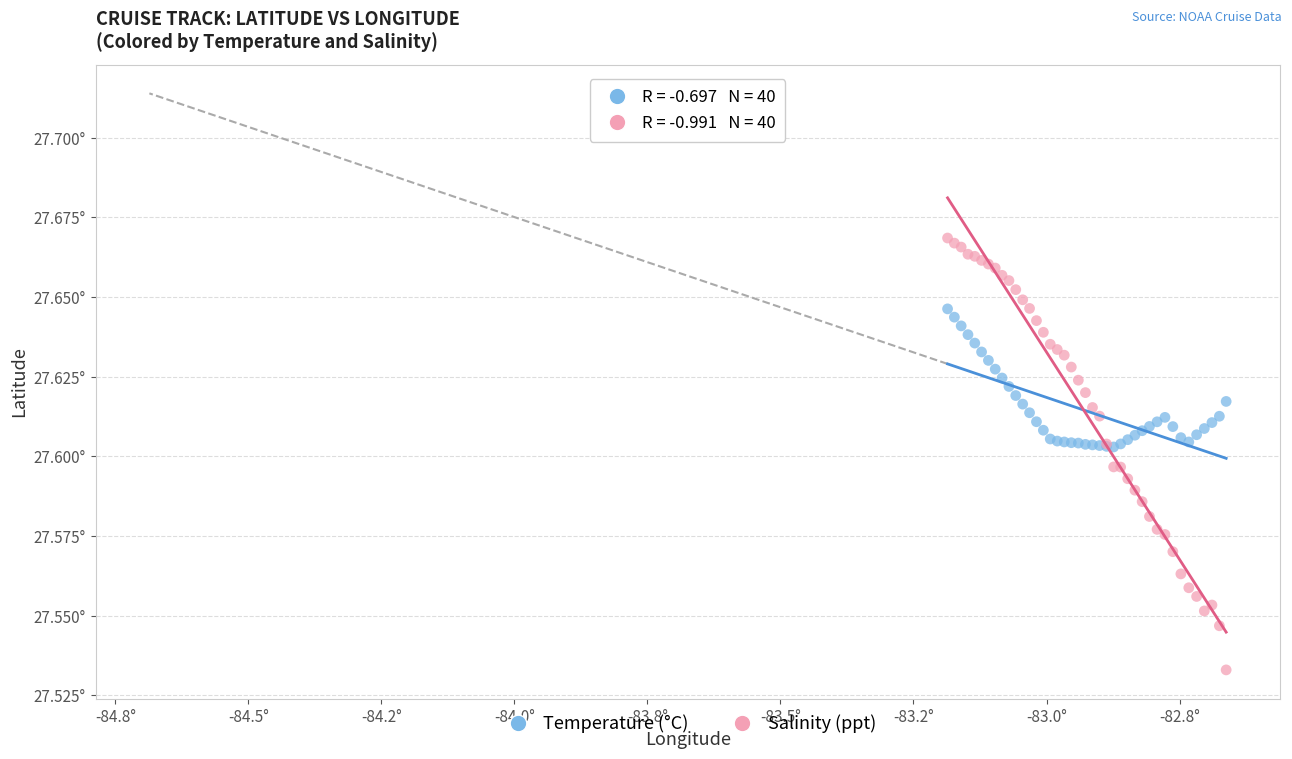

Which series reaches the minimum Y coordinate?

Salinity (ppt)